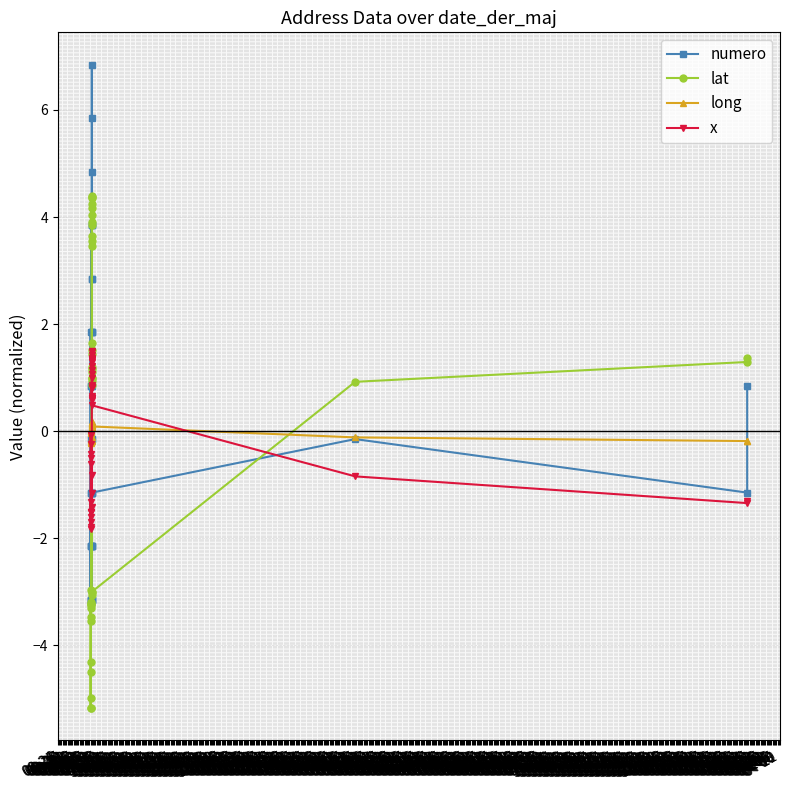

What value does the x series have at 09-21?

1.2